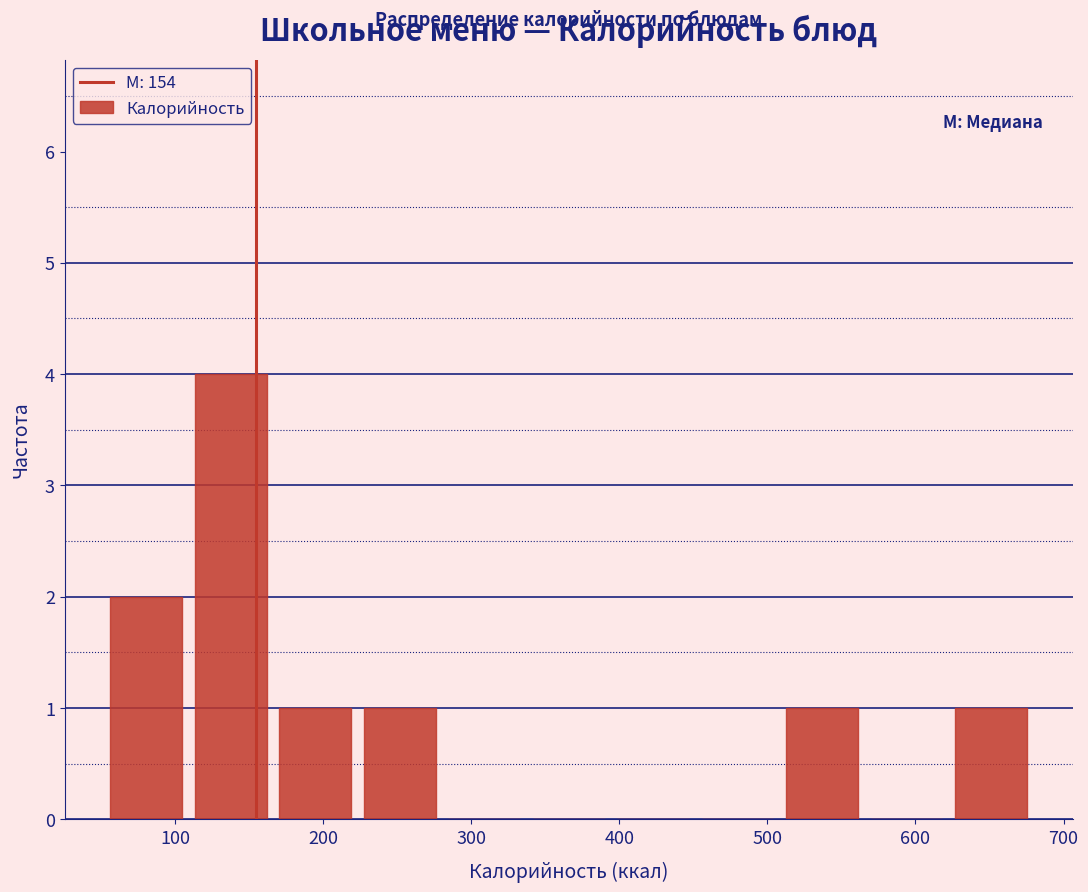

Reading left to right, transcribe this chart: for each bar, give the range it covers on the x-axis and its height. Neither the bar edges nor the heights are printed on the chart, so give them approximately, as read against the axes.

50 to 110: 2
110 to 170: 4
170 to 220: 1
220 to 280: 1
280 to 340: 0
340 to 390: 0
390 to 450: 0
450 to 510: 0
510 to 570: 1
570 to 620: 0
620 to 680: 1